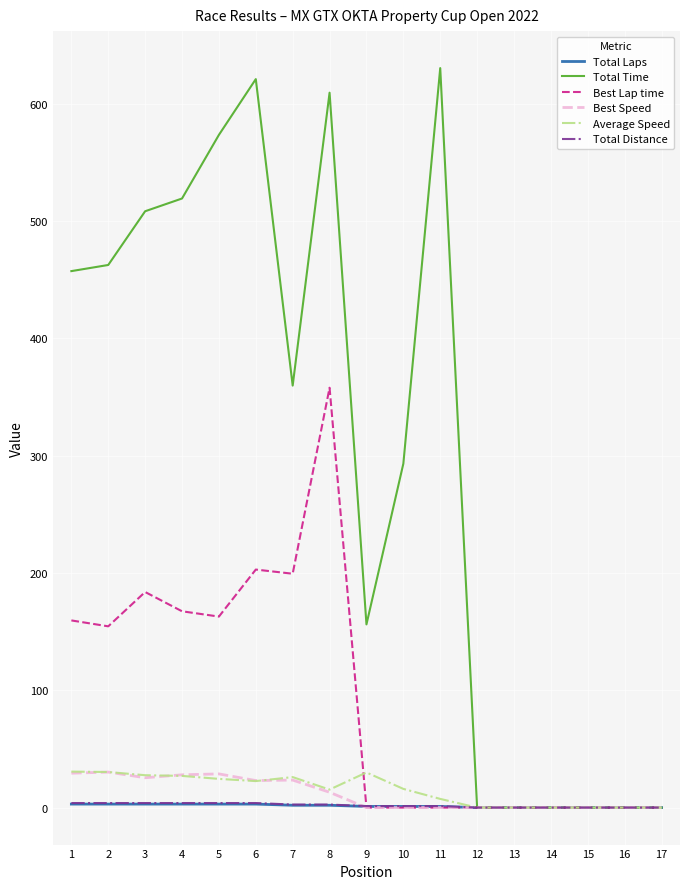

Does the chart display data point markers on the line(s)?

No